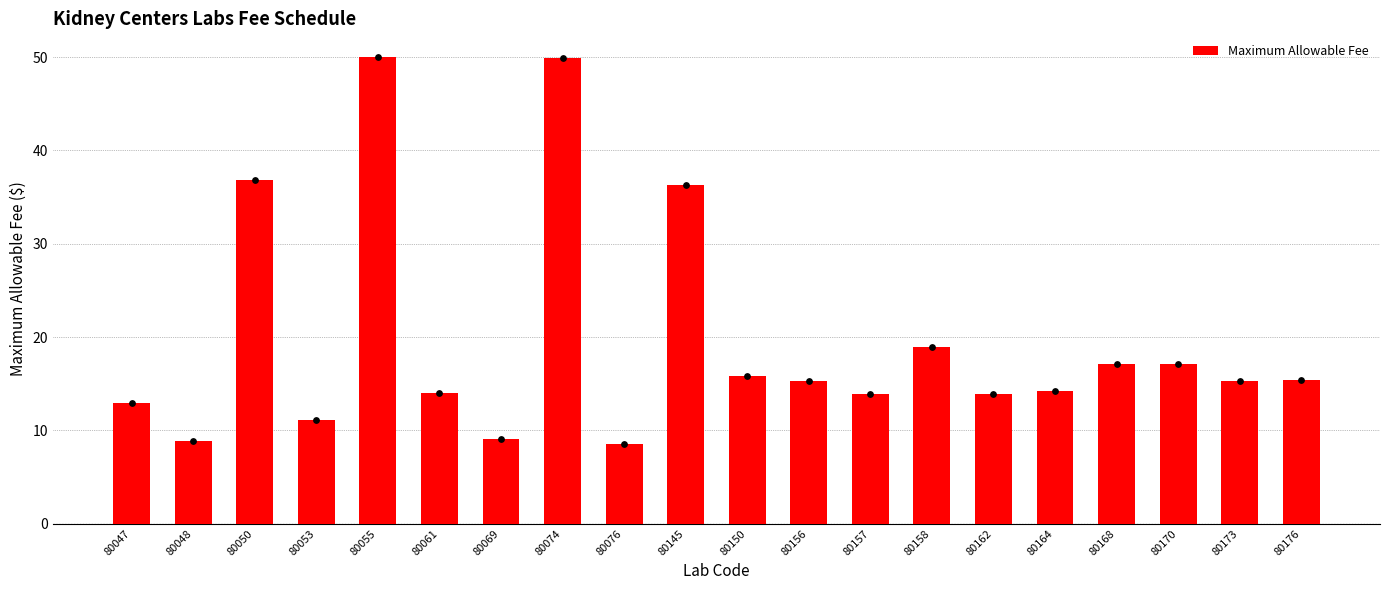

Which has a higher value, 80168 or 80150?

80168